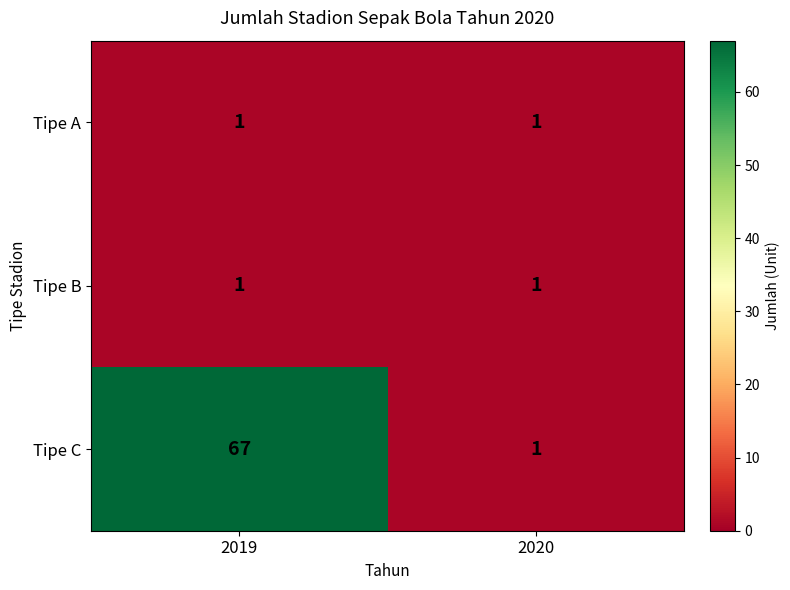

Reading left to right, transcribe all the data shown in this chart.

Tipe A: 2019=1	2020=1
Tipe B: 2019=1	2020=1
Tipe C: 2019=67	2020=1